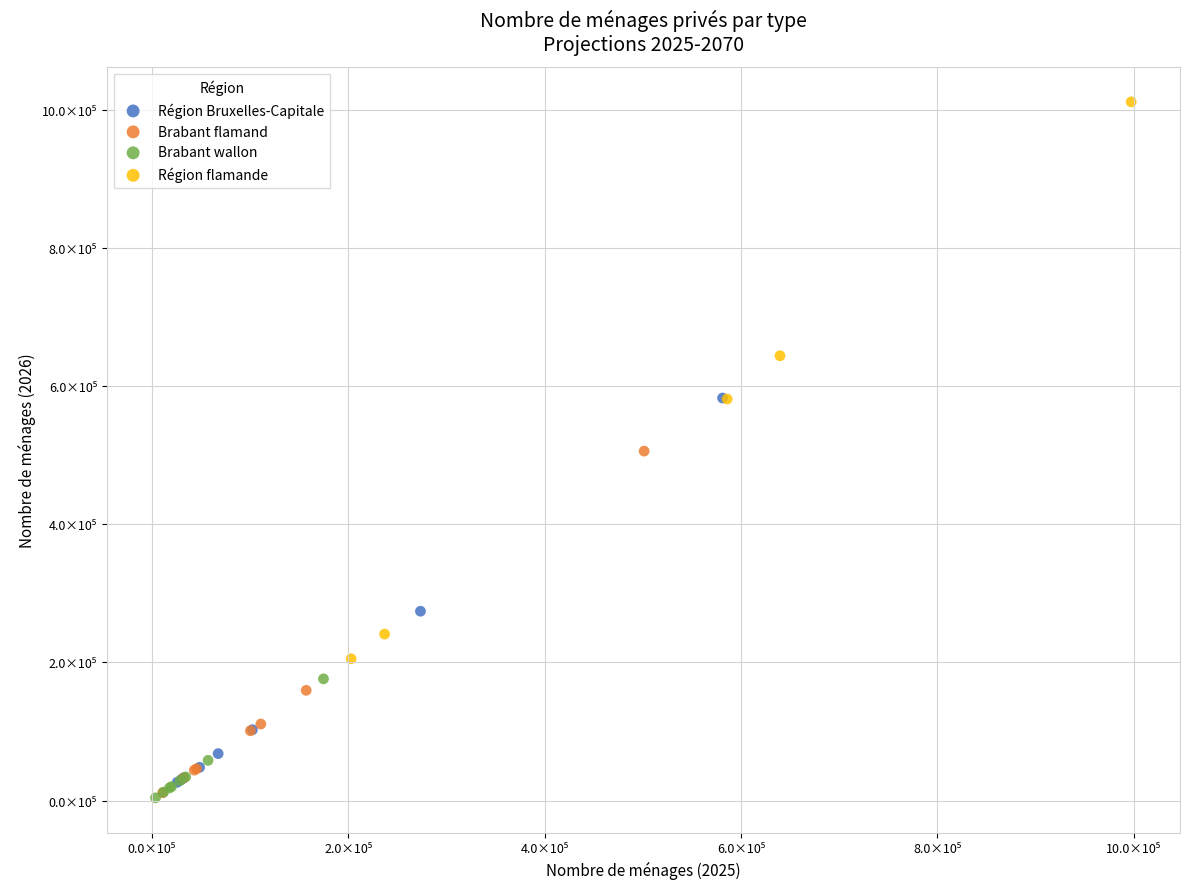

What are all the series names shown in the legend?

Région Bruxelles-Capitale, Brabant flamand, Brabant wallon, Région flamande